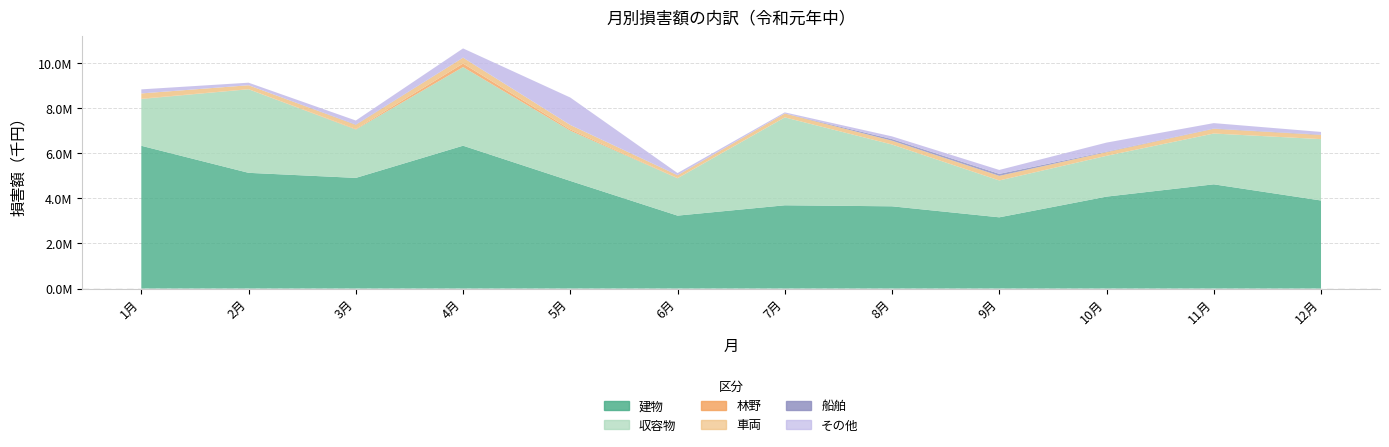

Reading left to right, list all the values displayed in this chart.

建物: 6333093	5133162	4908165	6336138	4774834	3235227	3693496	3648417	3159931	4078030	4623368	3906276
収容物: 2075712	3705965	2146696	3488854	2227914	1655498	3898491	2739673	1634503	1809134	2252399	2721013
林野: 15169	4325	25173	153944	54541	10958	160	1354	235	515	1732	599
車両: 229135	174254	180522	258396	197969	120608	169690	168384	204589	163256	207844	184561
船舶: 1960	28	16492	7671	466	11236	3005	73836	87875	22809	12319	16777
その他: 180062	113489	176593	407032	1217389	90078	49543	118119	173902	400290	240630	118383